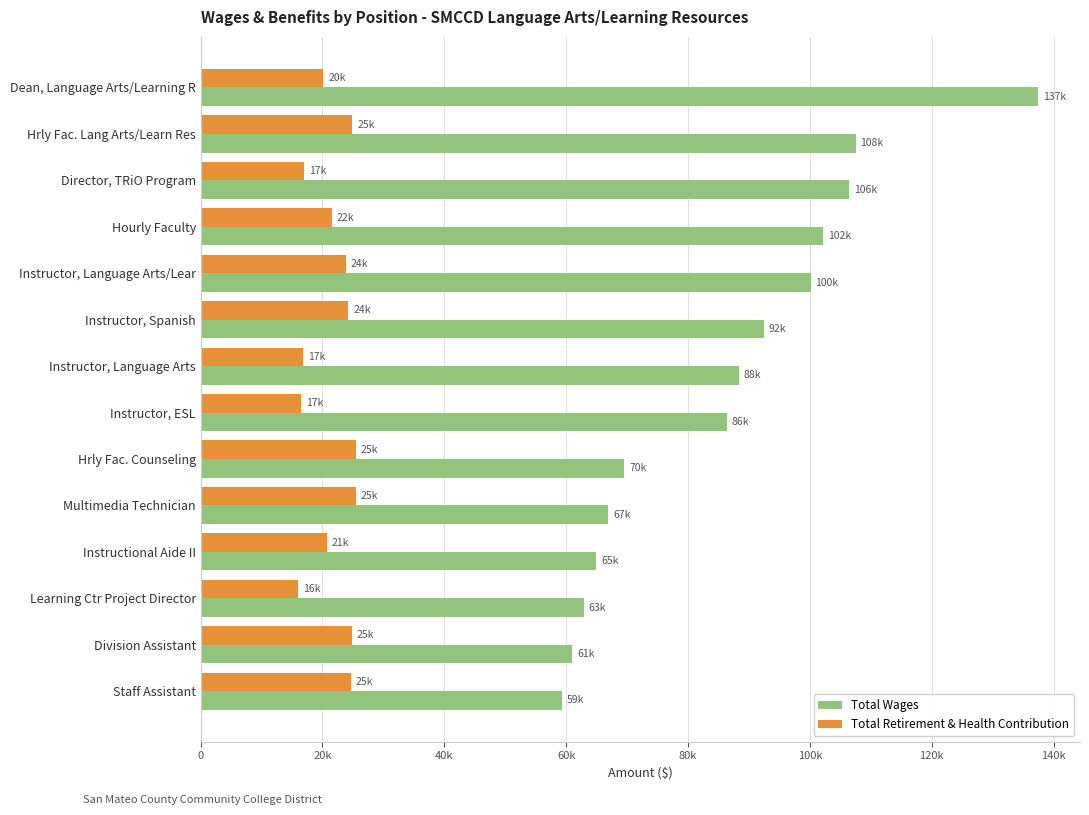

What are all the series names shown in the legend?

Total Wages, Total Retirement & Health Contribution